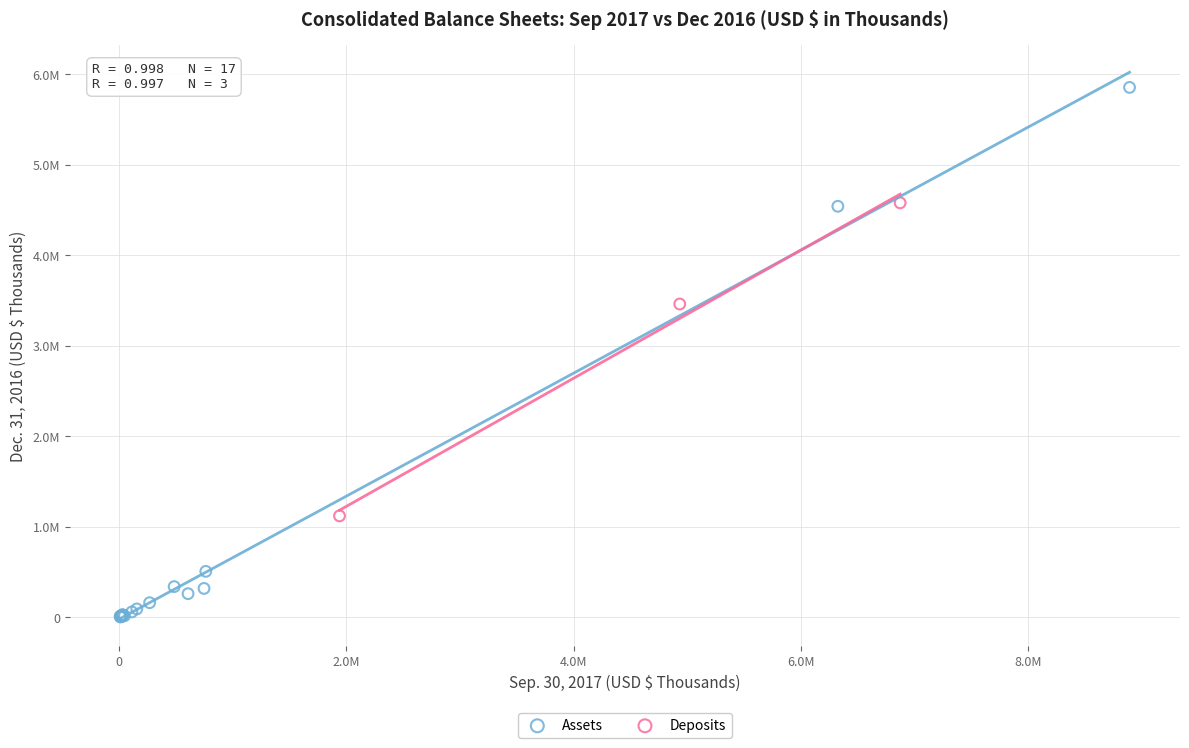

What are all the series names shown in the legend?

Assets, Deposits